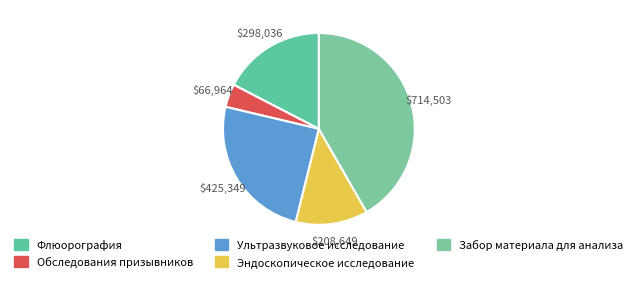

How many slices are in this pie chart?

5